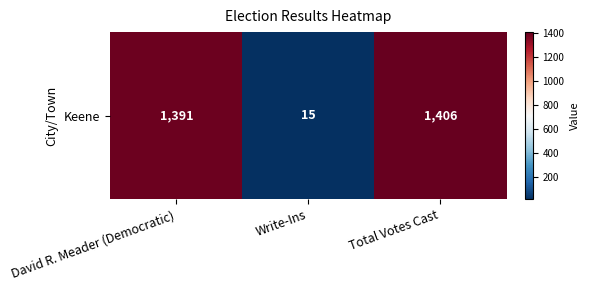

Which label corresponds to the smallest value in the chart?

Write-Ins